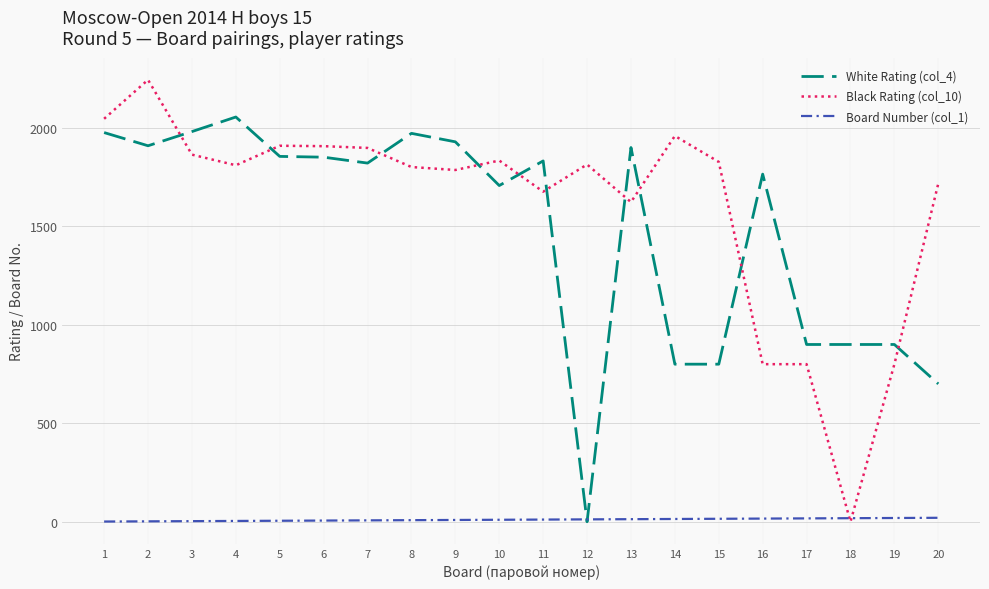

Rank the series at 5 from lowest to highest value.

Board Number (col_1), White Rating (col_4), Black Rating (col_10)